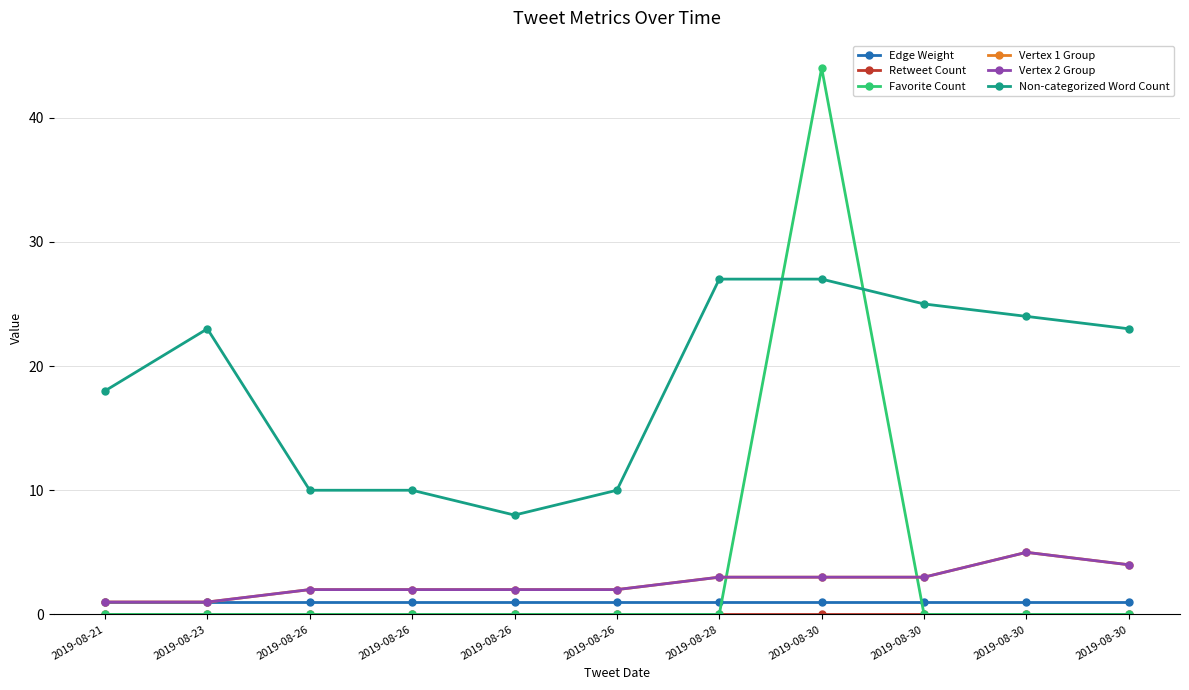

Does the chart have visible grid lines?

Yes